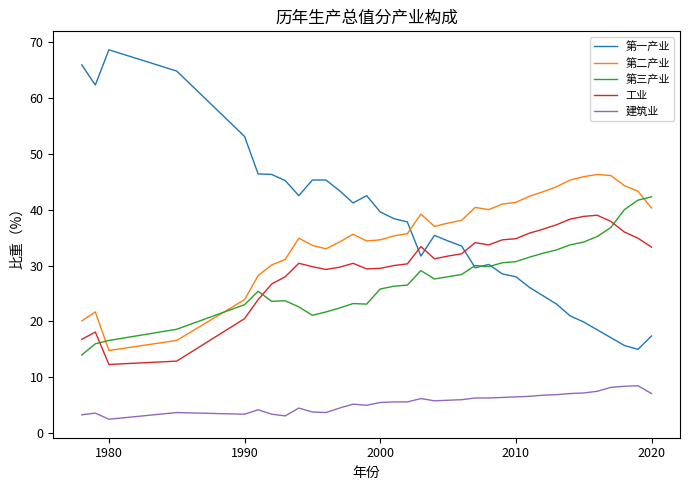

How many times do 第一产业 and 工业 cross each other?

3